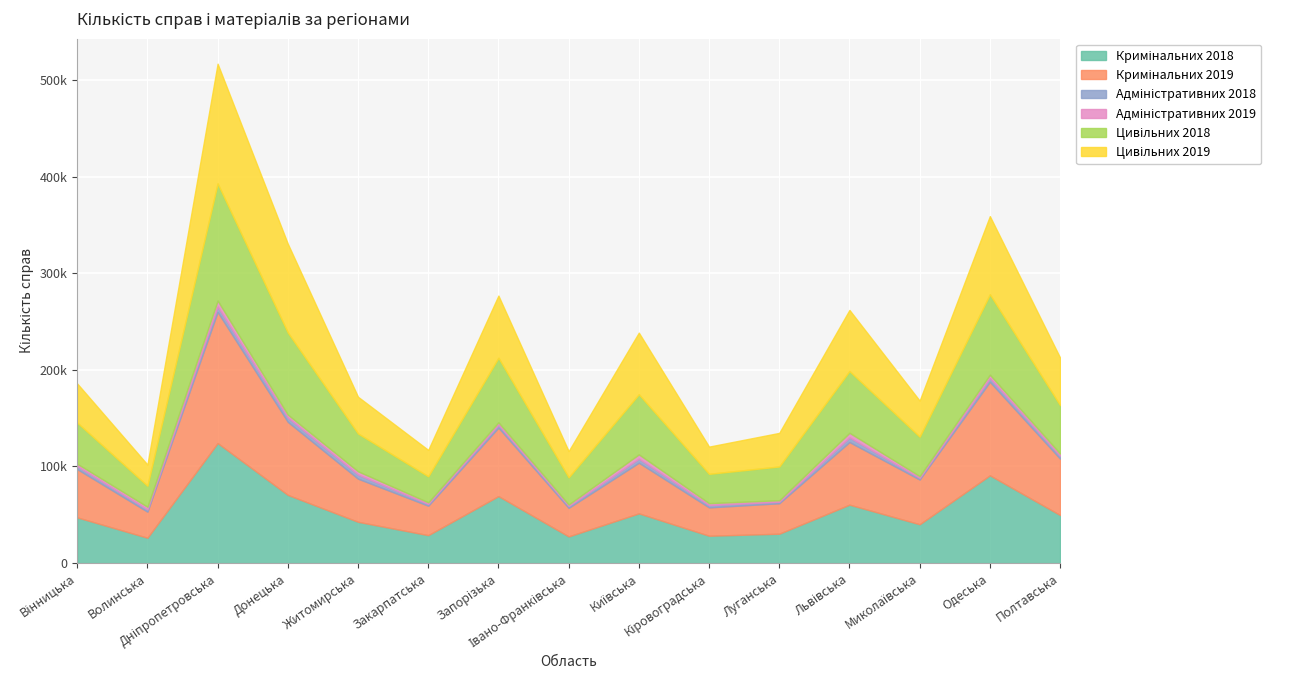

What are all the series names shown in the legend?

Кримінальних 2018, Кримінальних 2019, Адміністративних 2018, Адміністративних 2019, Цивільних 2018, Цивільних 2019